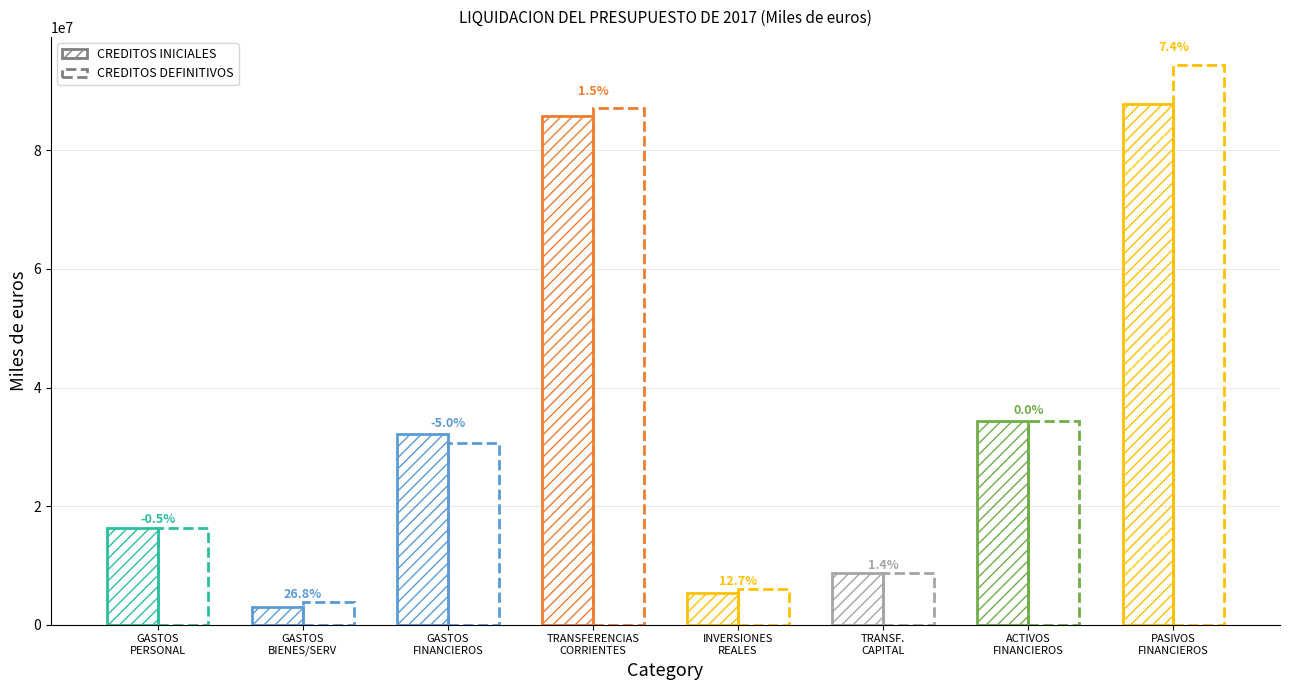

How many bars are there in total?

16